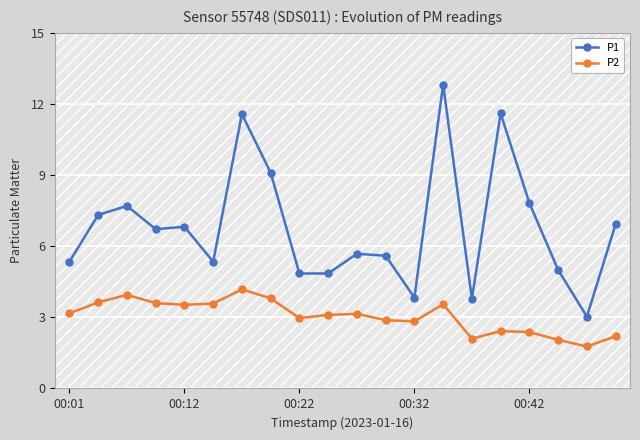

What are all the series names shown in the legend?

P1, P2